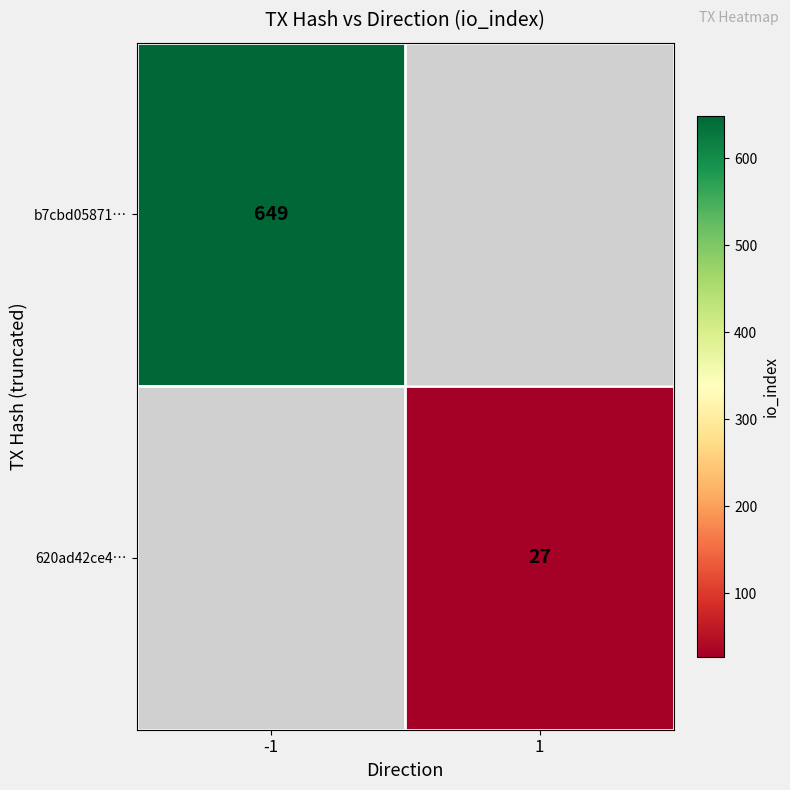

True or false: b7cbd05871… has a value of 330 at -1.

False